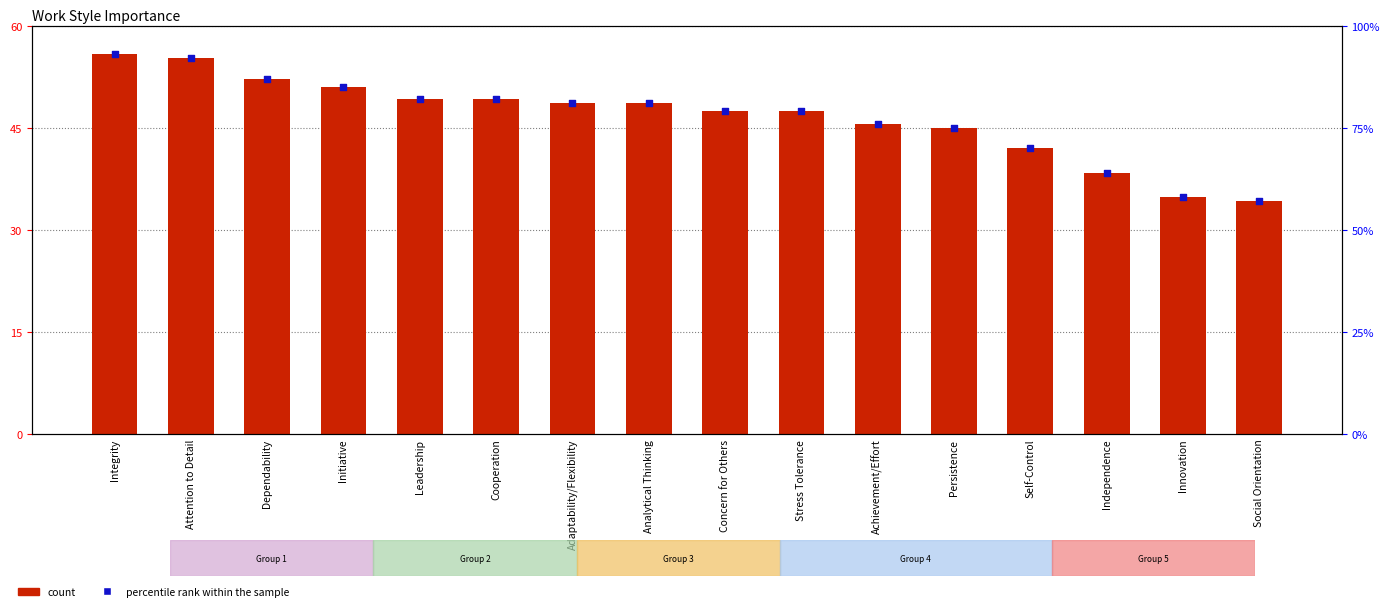

At how many categories does at least one series exceed 69?

13